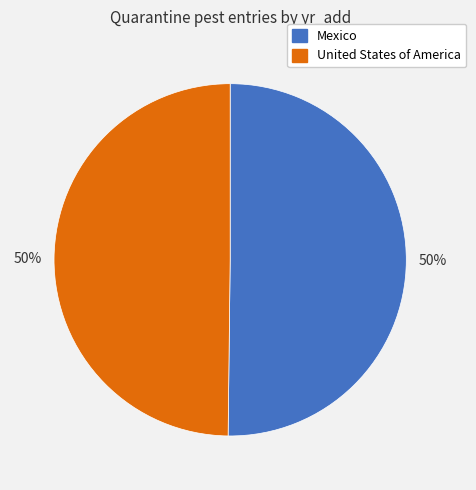

Combined, do Mexico and United States of America account for over 50%?

Yes